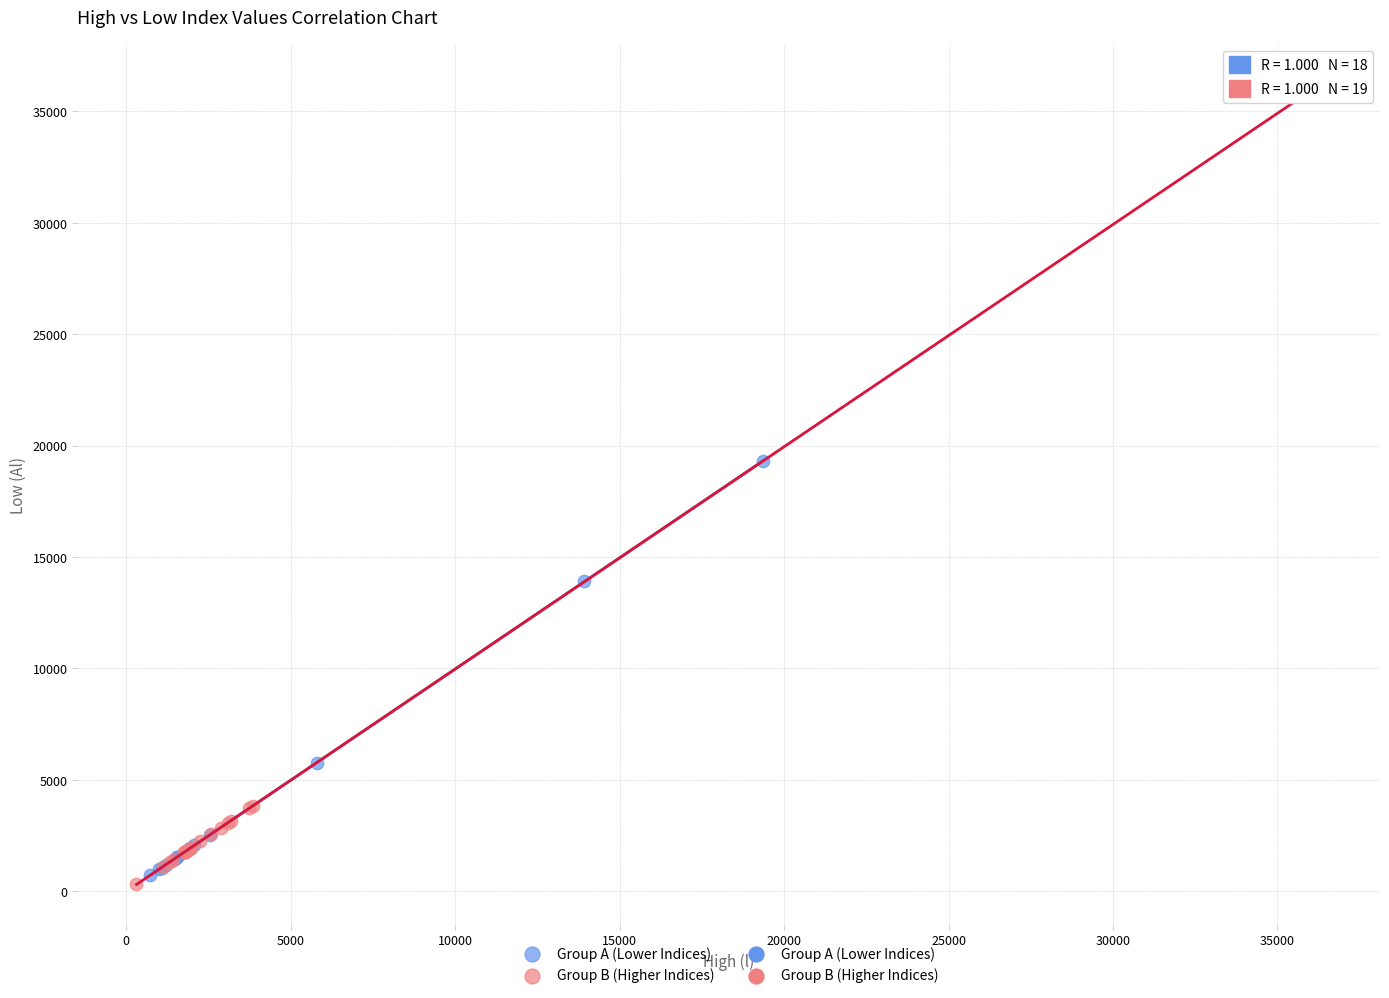

Which series has the largest Y range (max minus min)?

Group B (Higher Indices)